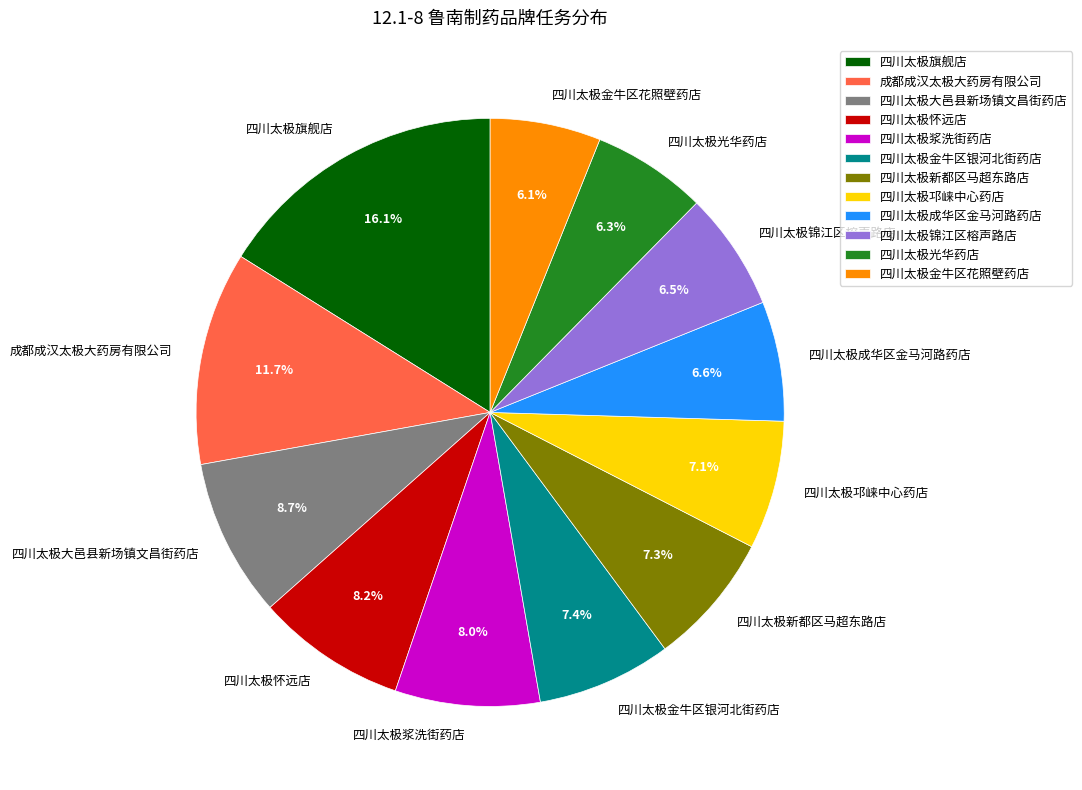

To the nearest percent, what portion does 四川太极金牛区花照壁药店 represent?

6%